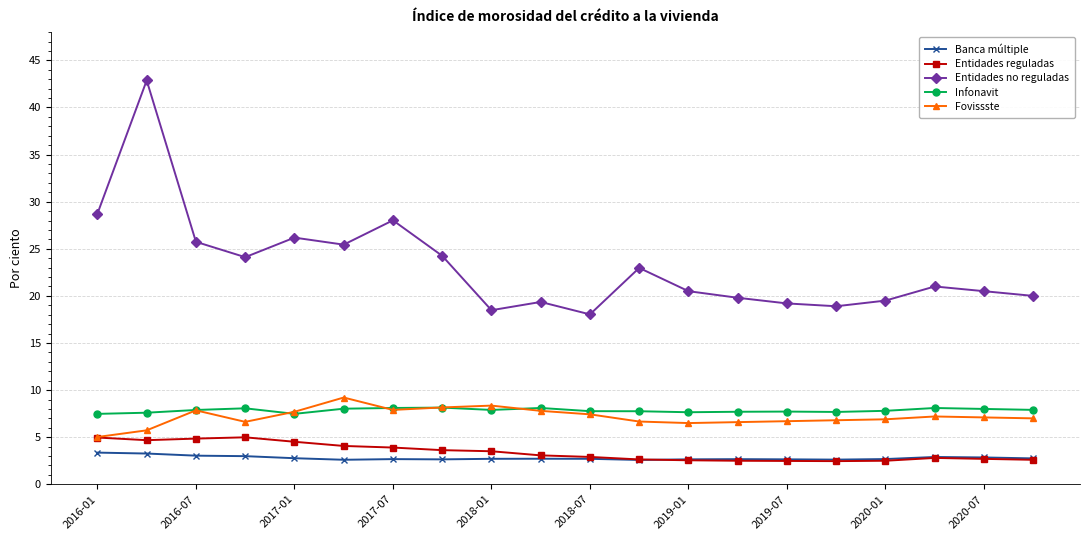

True or false: Banca múltiple and Infonavit intersect in this chart.

False